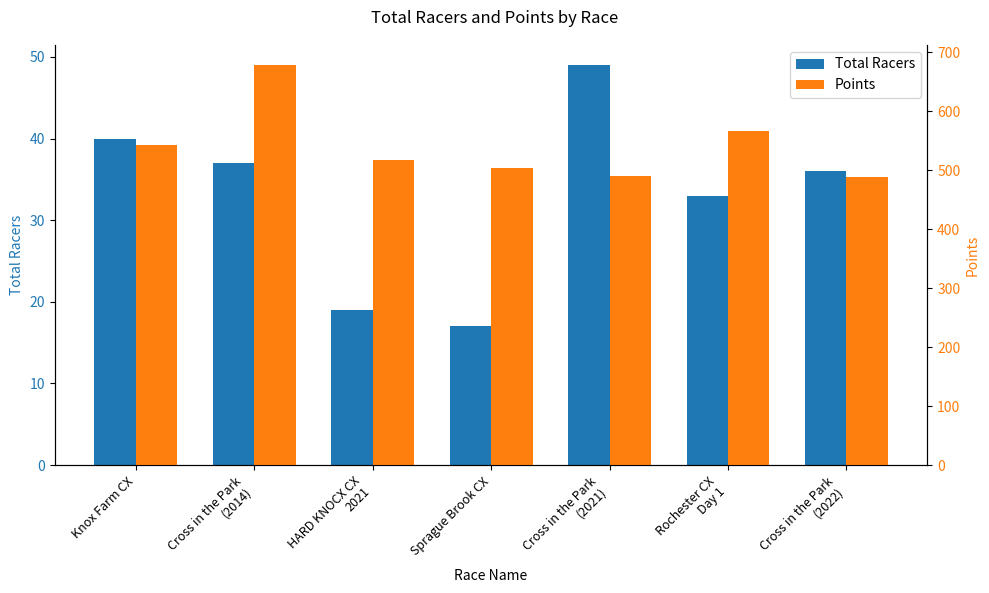

Reading left to right, what are all the values shown in this chart?

Total Racers: Knox Farm CX=40.0	Cross in the Park
(2014)=37.0	HARD KNOCX CX
2021=19.0	Sprague Brook CX=17.0	Cross in the Park
(2021)=49.0	Rochester CX
Day 1=33.0	Cross in the Park
(2022)=36.0
Points: Knox Farm CX=542.5	Cross in the Park
(2014)=678.2	HARD KNOCX CX
2021=517.7	Sprague Brook CX=502.9	Cross in the Park
(2021)=489.6	Rochester CX
Day 1=565.6	Cross in the Park
(2022)=487.6